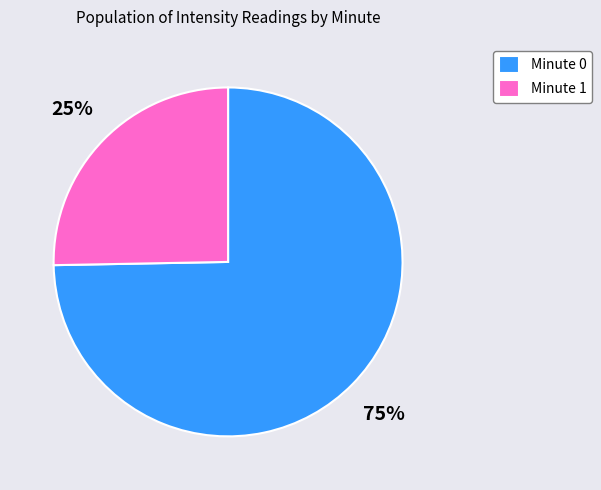

Rank the categories by value from highest to lowest.

Minute 0, Minute 1